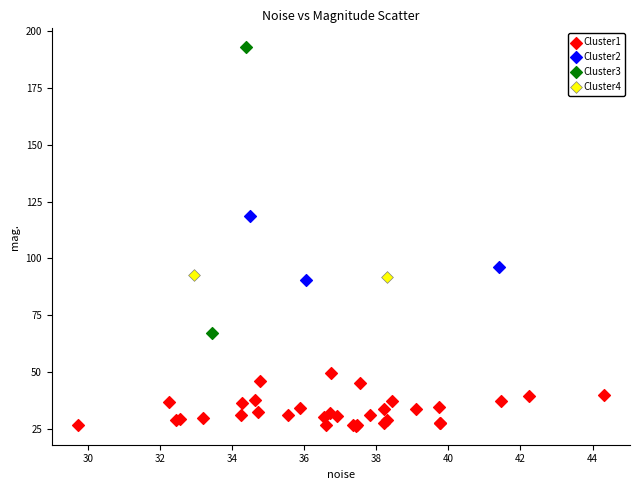

What are all the series names shown in the legend?

Cluster1, Cluster2, Cluster3, Cluster4